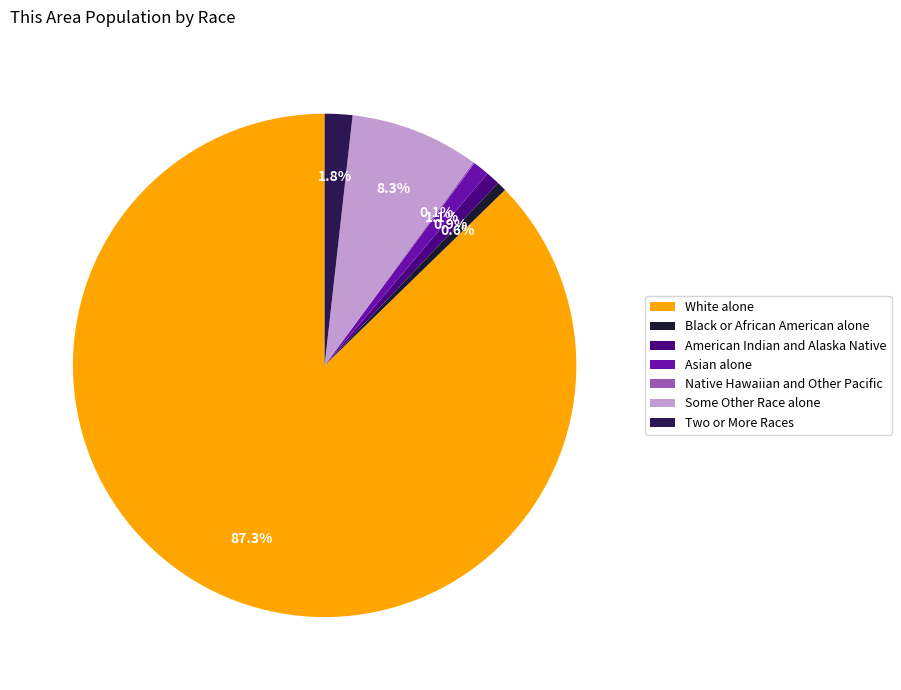

Which slice represents more than half of the pie?

White alone